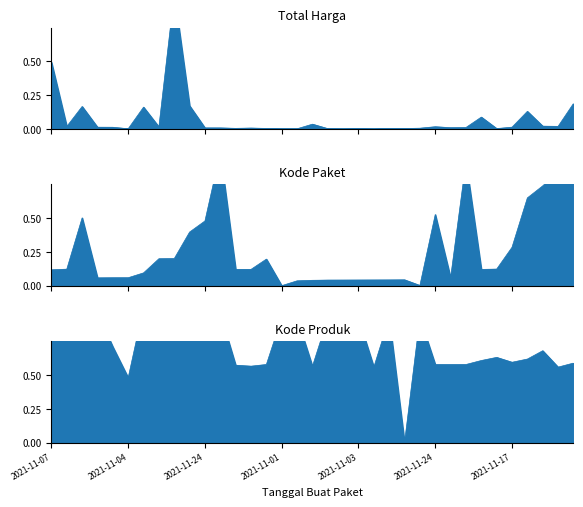

Which series has the widest spread of values?

Total Harga